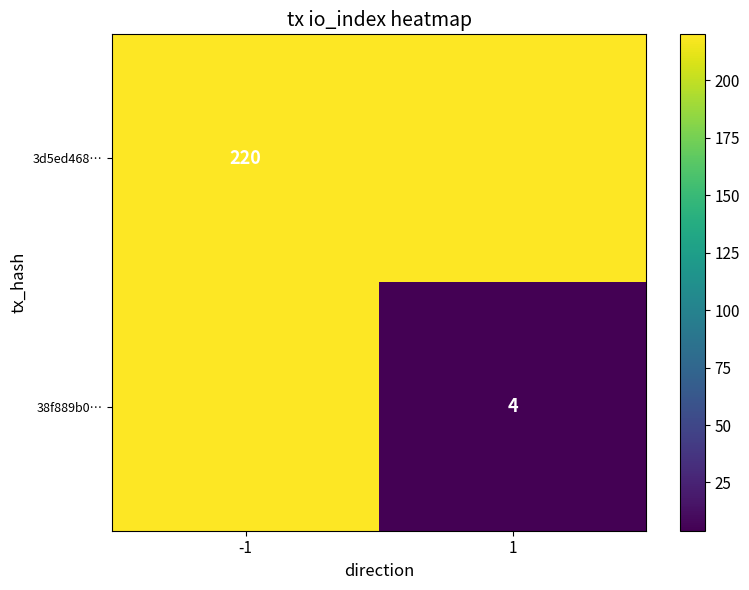

At how many categories does at least one series exceed 155?

2